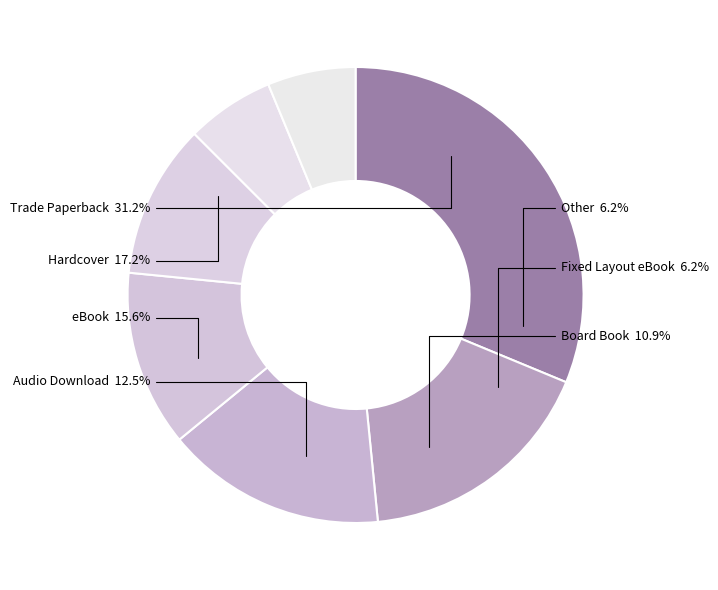

What percentage is the Board Book slice, to the nearest percent?

11%